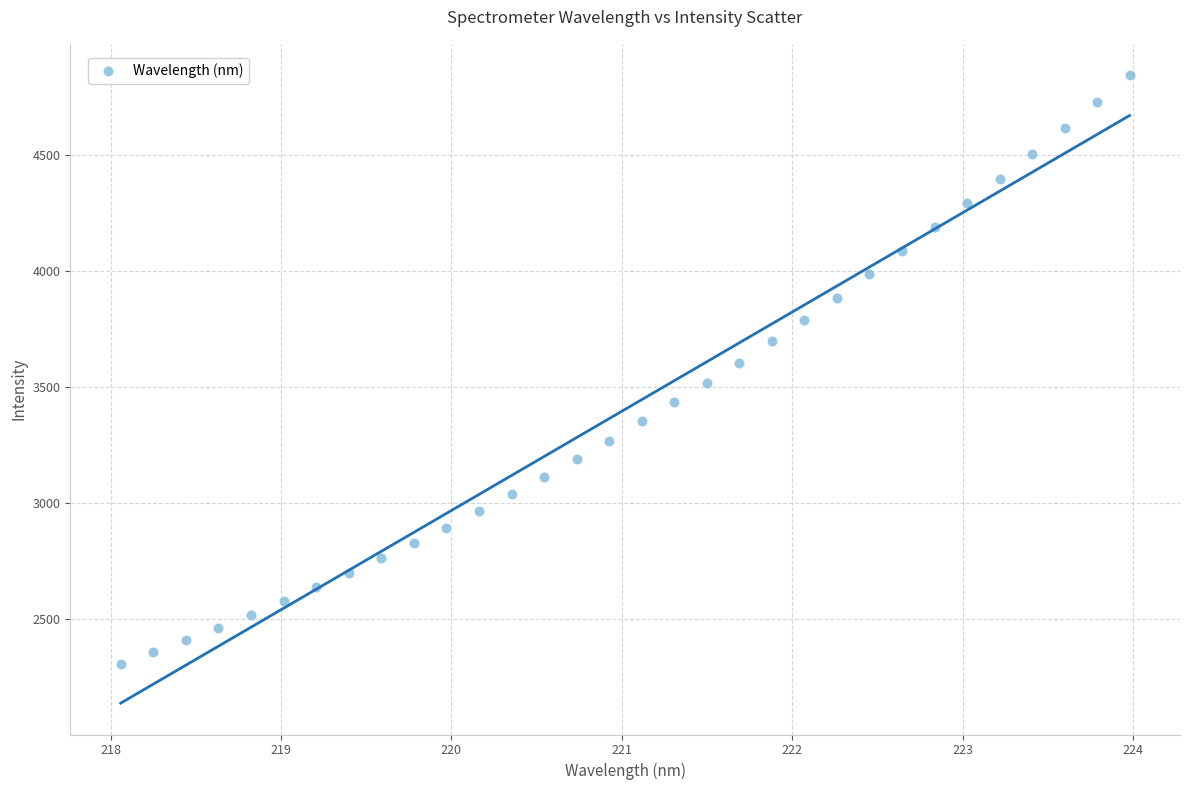

What is the range of Y values (max minus min)?

2537.9